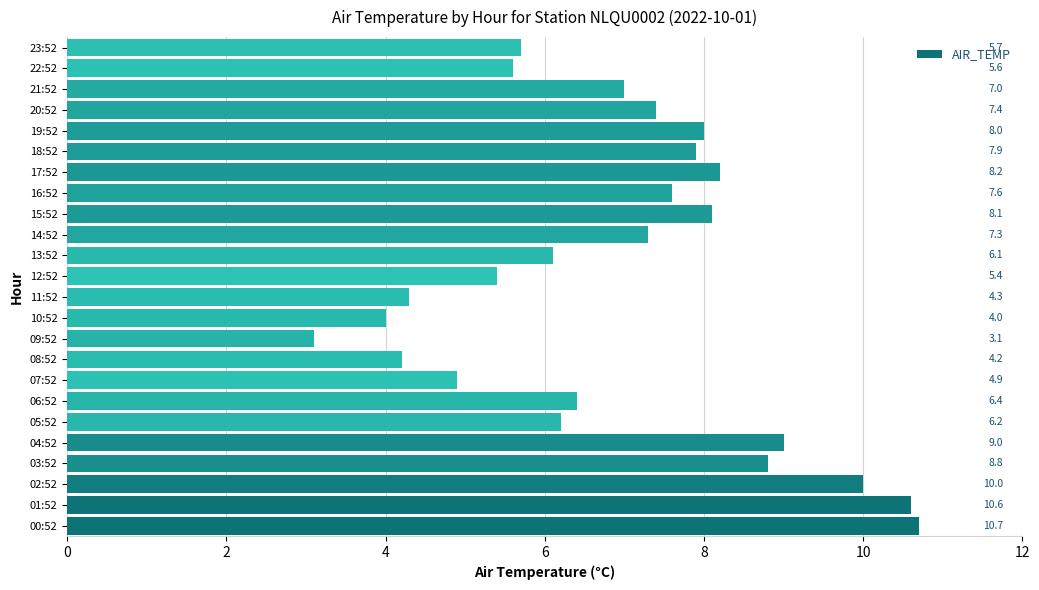

At which category does the chart reach its minimum across all series?

09:52